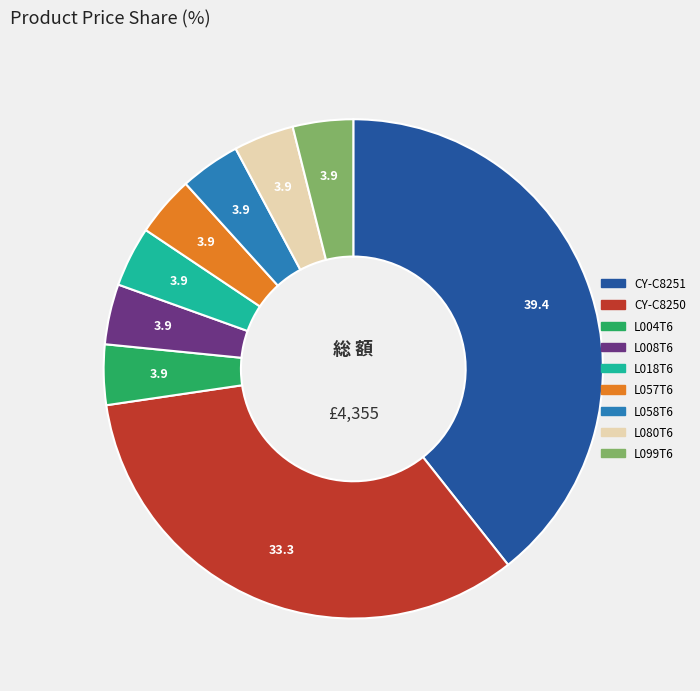

How many segments does this pie chart have?

9